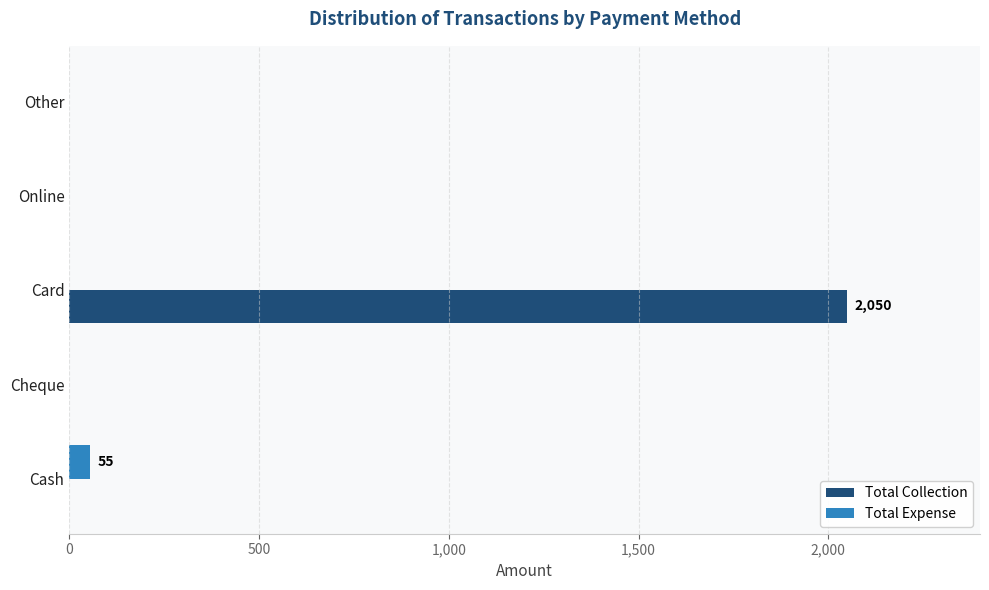

Is the value of Total Expense at Online greater than the value of Total Collection at Card?

No